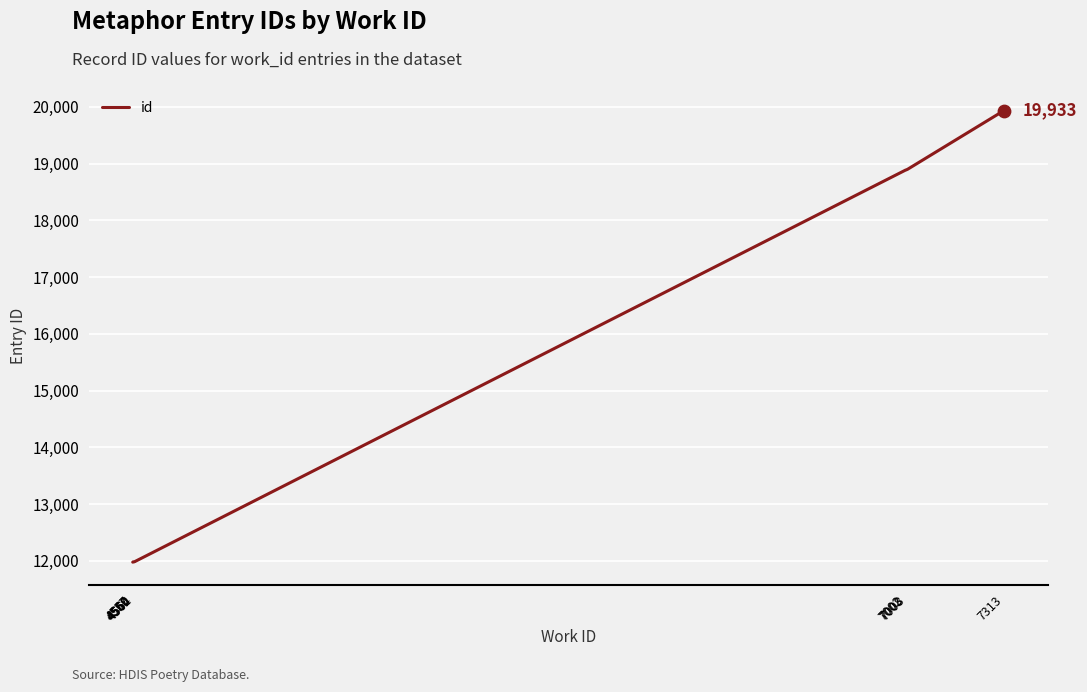

Approximately how many times larger is the value at 7313 compared to 4557?

1.7